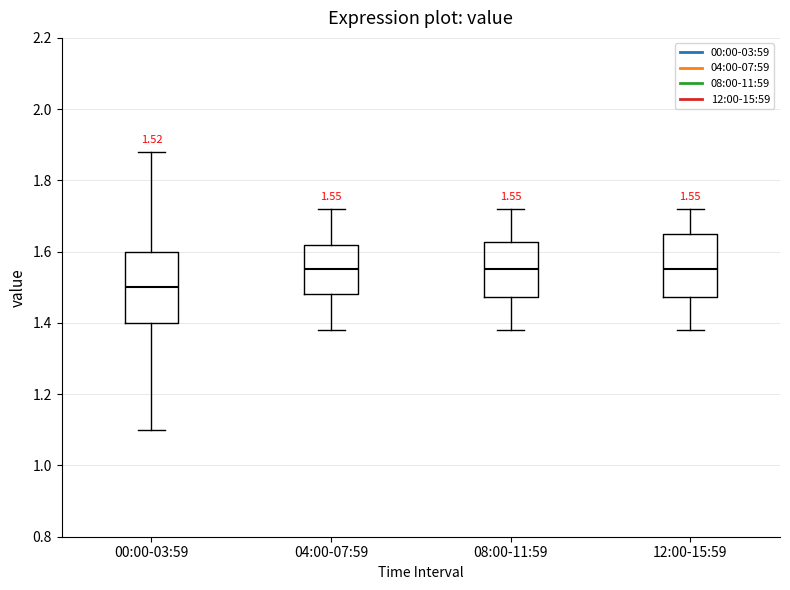

Which box is the tallest, from its lower edge to its upper edge?

00:00-03:59